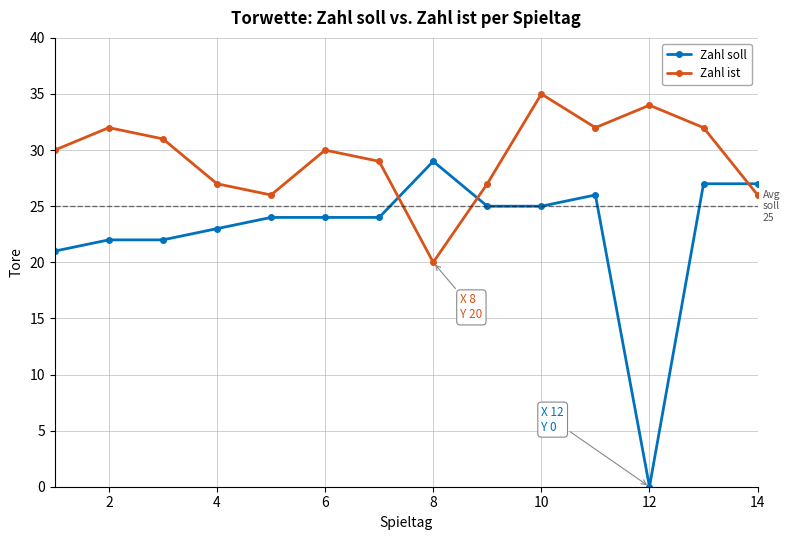

What is the value of the Zahl soll point at the 13th from the left?

27